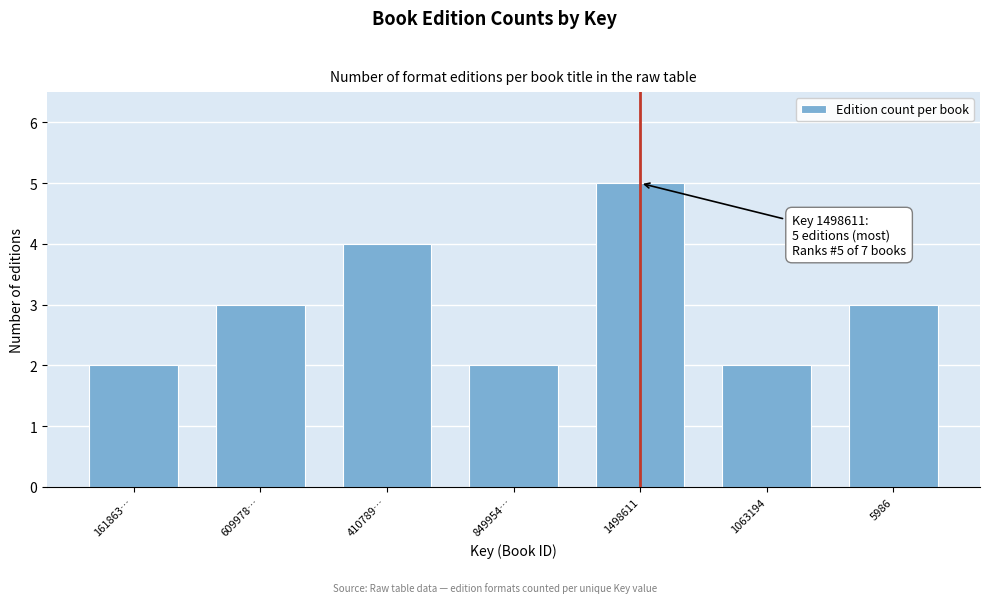

Reading right to left, list all the values displayed in this chart.

5986=3	1063194=2	1498611=5	849954…=2	410789…=4	609978…=3	161863…=2